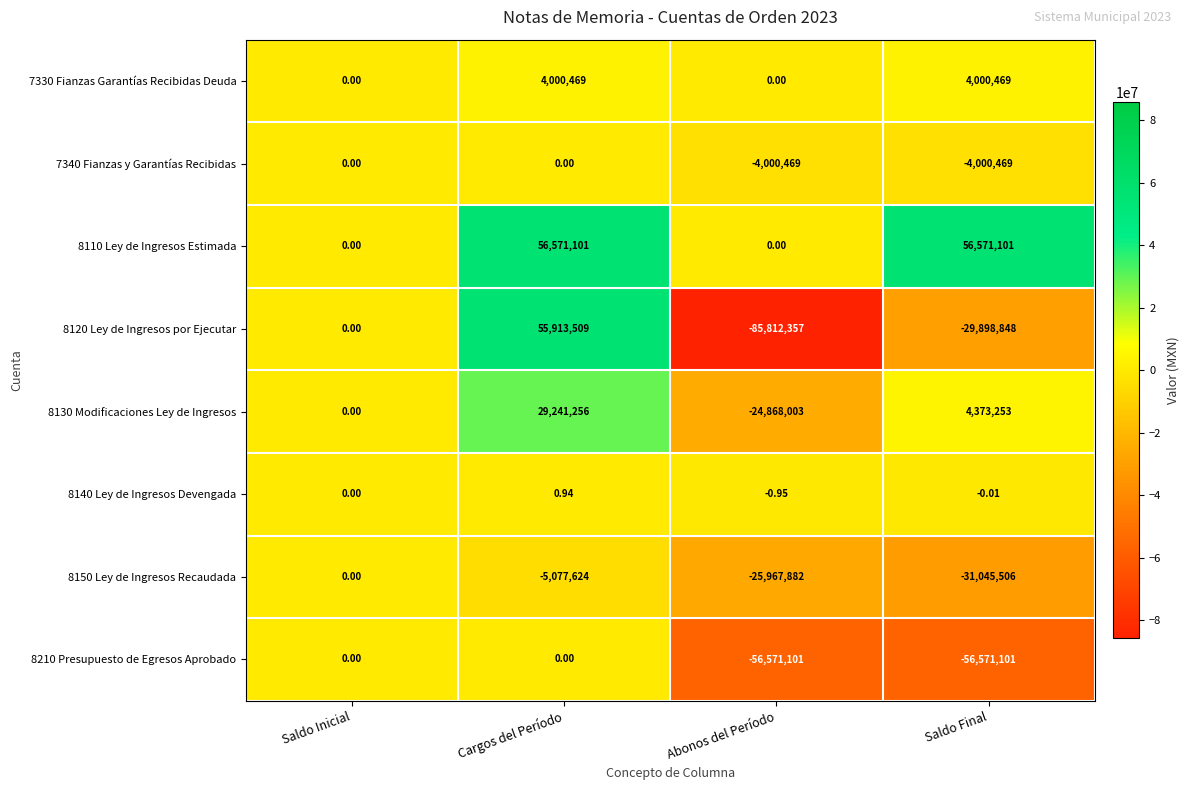

Is the value of 7340 Fianzas y Garantías Recibidas at Saldo Final greater than the value of 8140 Ley de Ingresos Devengada at Saldo Final?

No